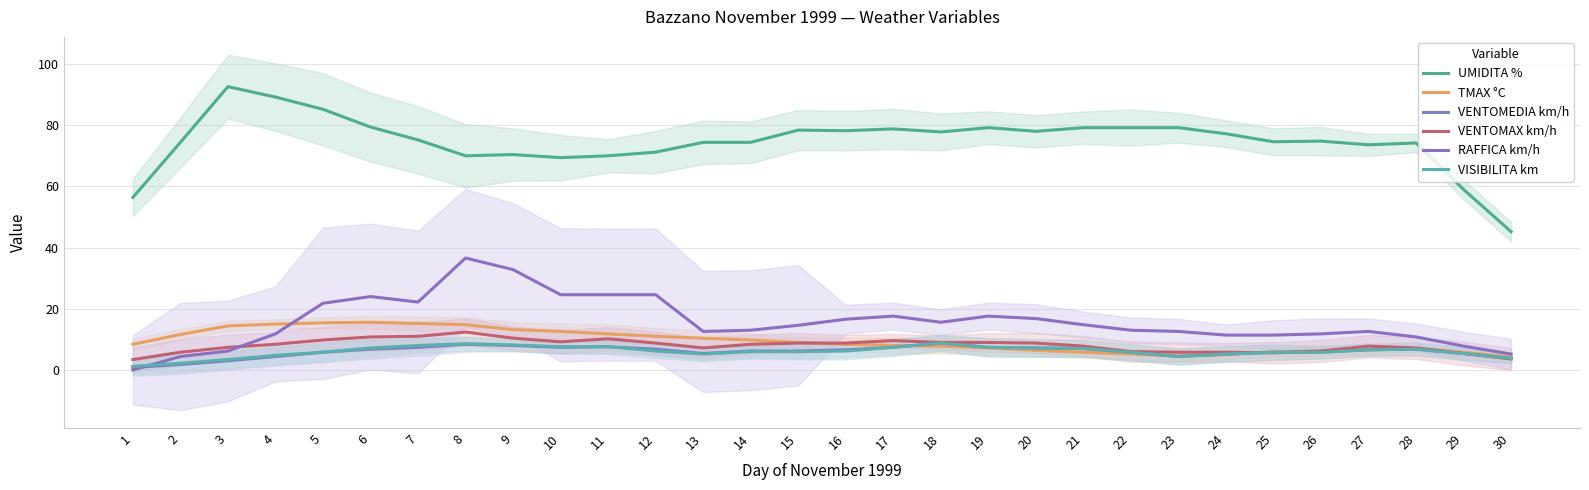

What are all the series names shown in the legend?

UMIDITA %, TMAX °C, VENTOMEDIA km/h, VENTOMAX km/h, RAFFICA km/h, VISIBILITA km